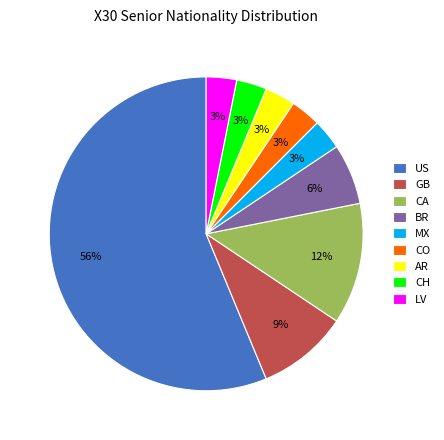

Is the sum of CO and CH greater than half?

No